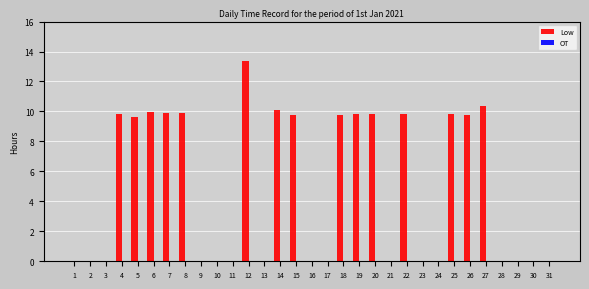

What is the change in value from 4 to 17?

-9.8